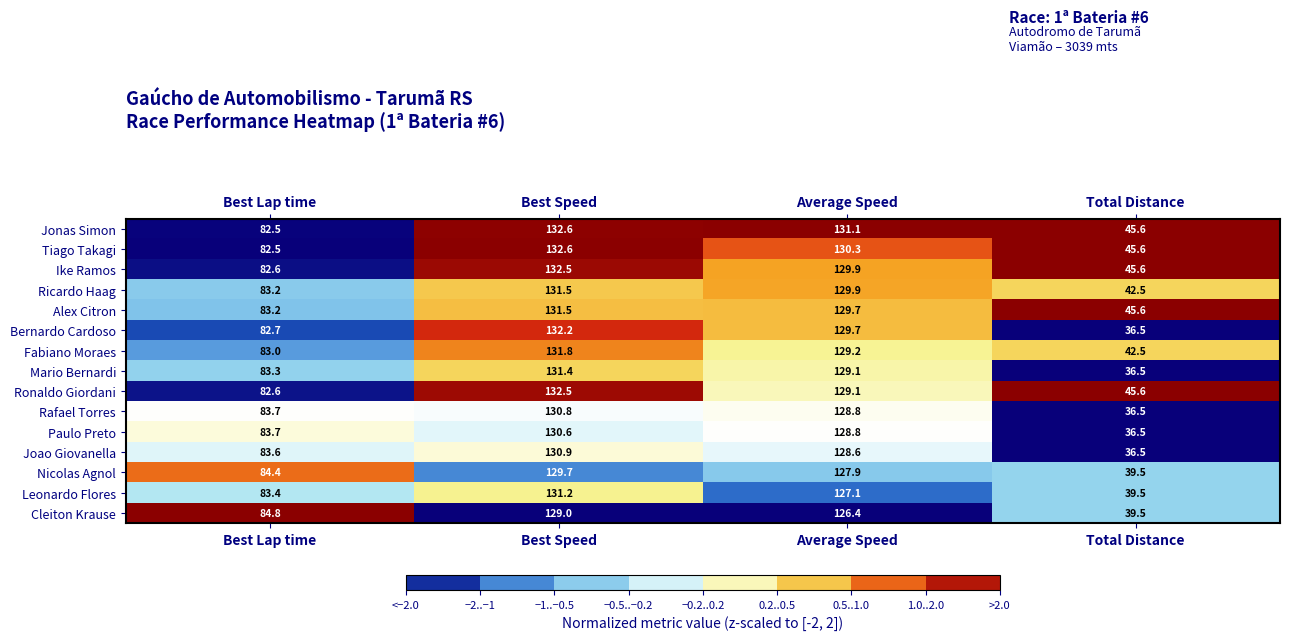

How many distinct data groups are displayed?

15